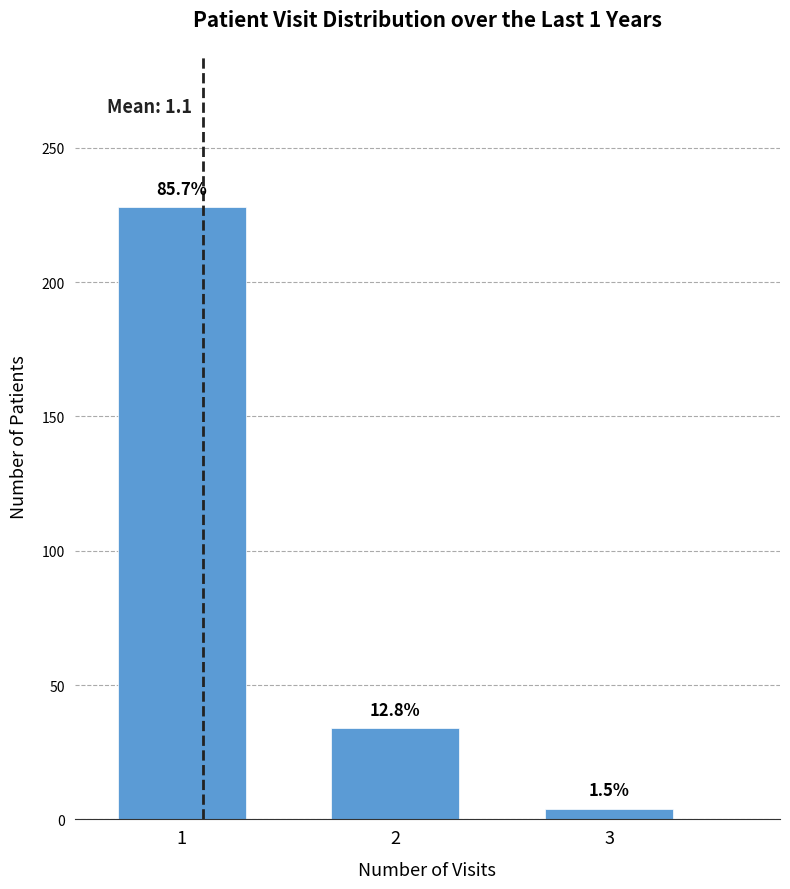

How many bars are there in total?

3